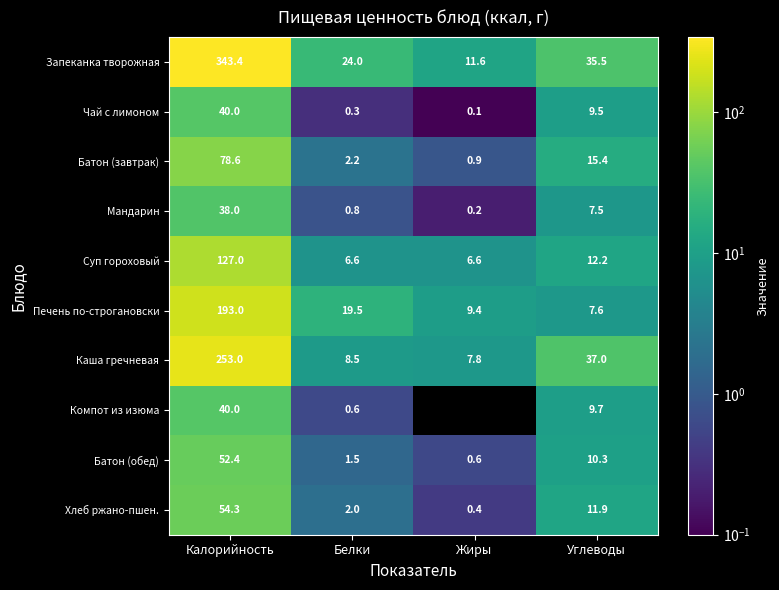

What is the approximate value of Хлеб ржано-пшен. at Углеводы?

11.9